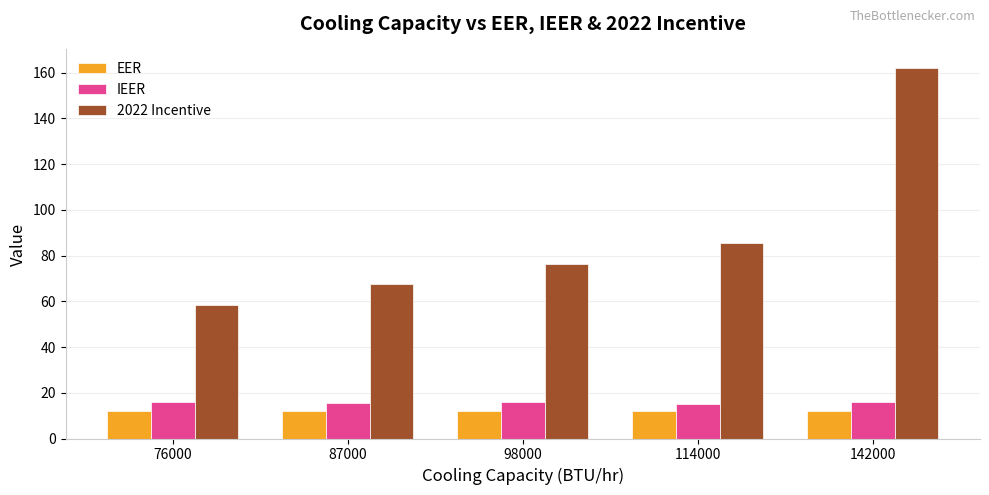

What is the difference between the second highest and minimum values in the EER series?

0.1